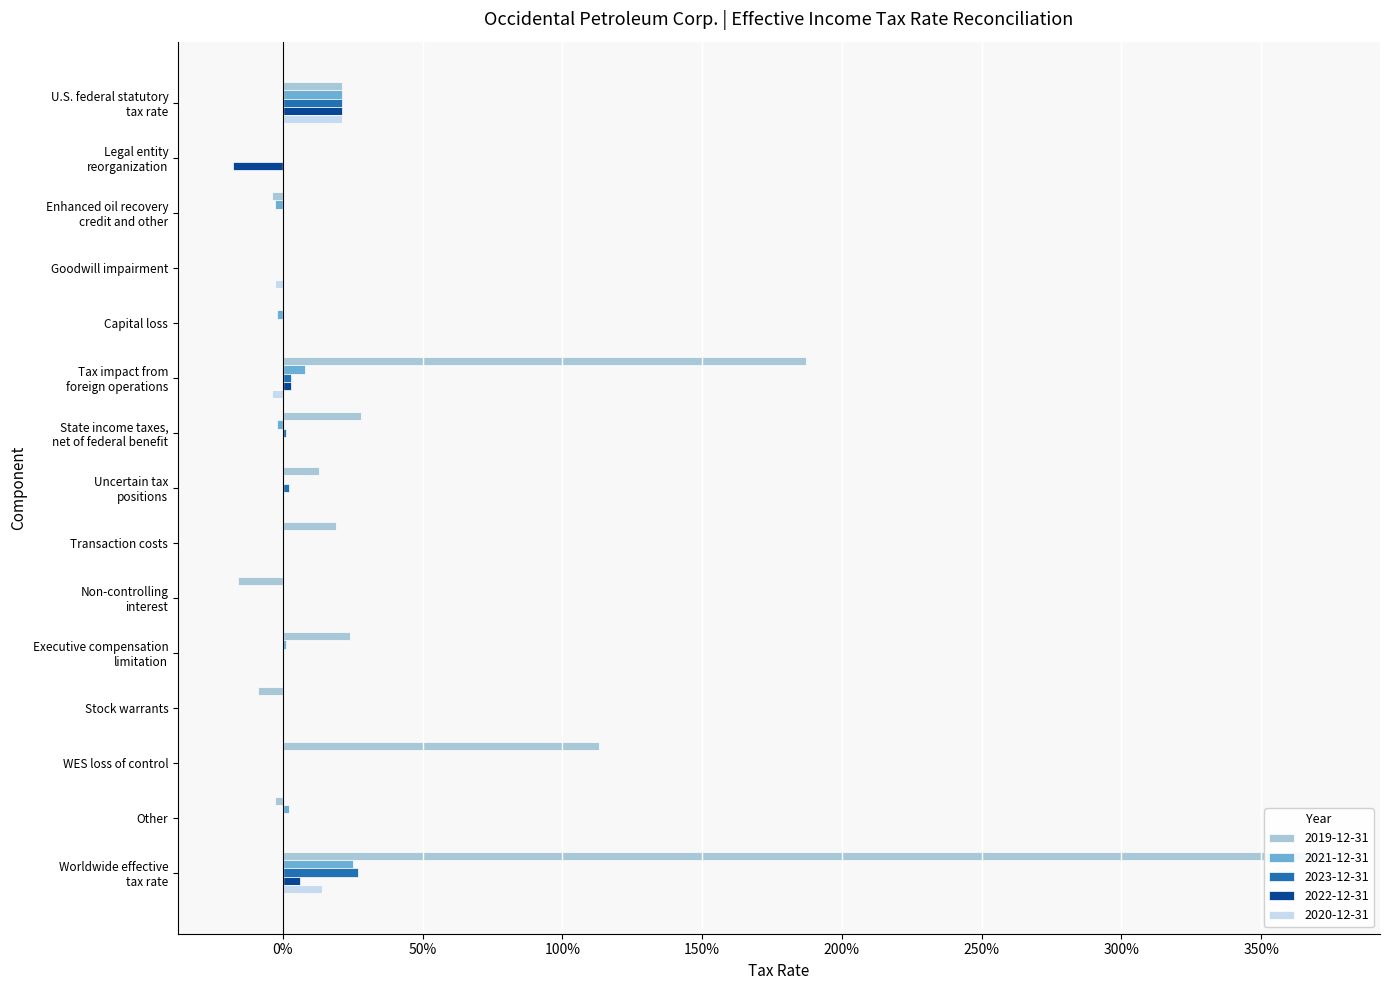

Is it true that 2023-12-31 equals 0.0 at Uncertain tax
positions?

False